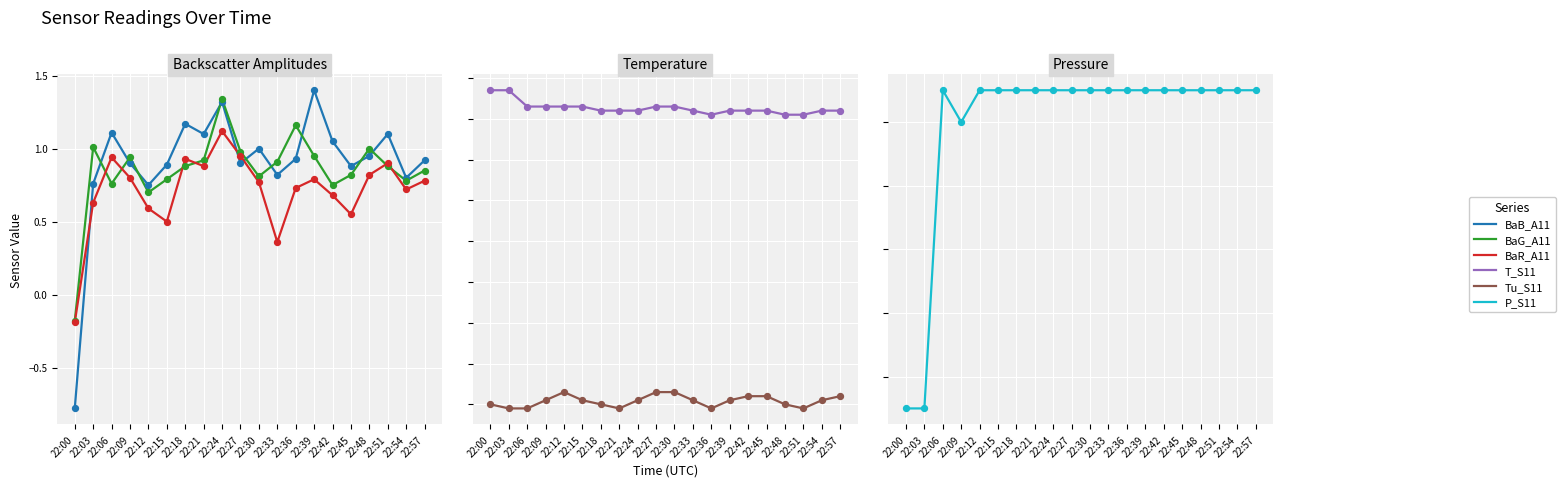

Which series reaches the maximum Y coordinate?

P_S11